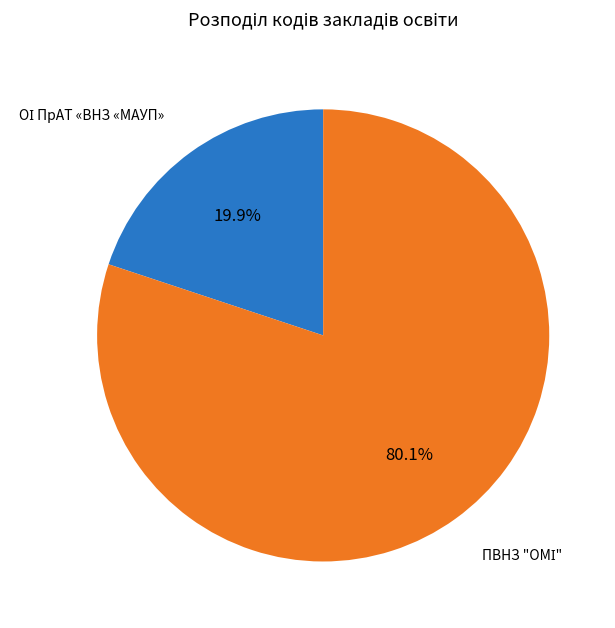

Does any single category account for the majority?

Yes